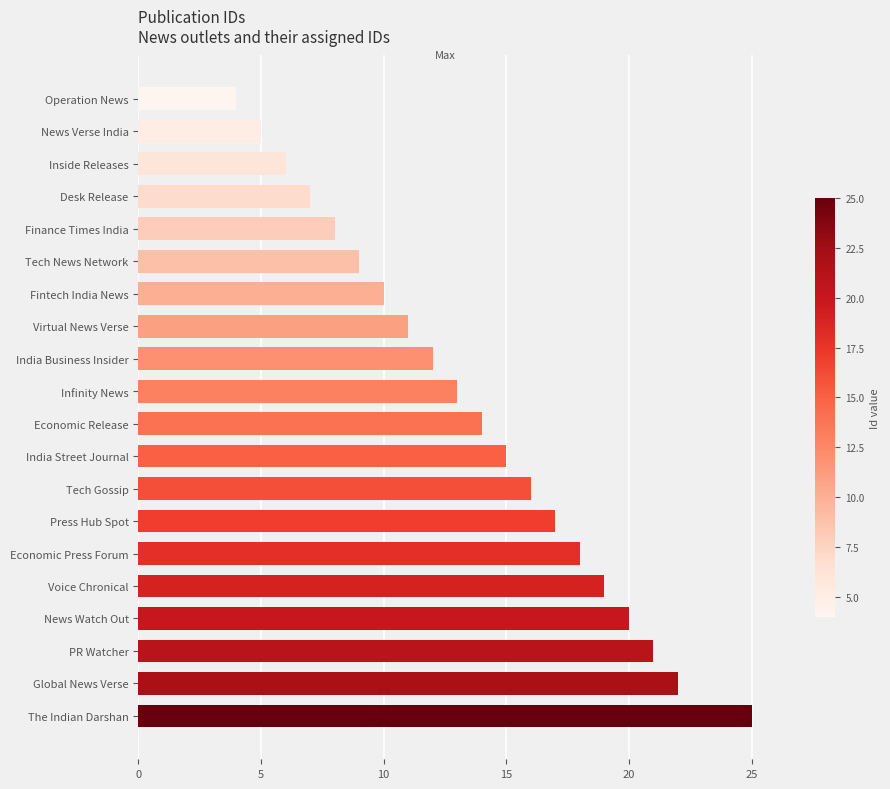

Reading top to bottom, transcribe all the data shown in this chart.

4	5	6	7	8	9	10	11	12	13	14	15	16	17	18	19	20	21	22	25